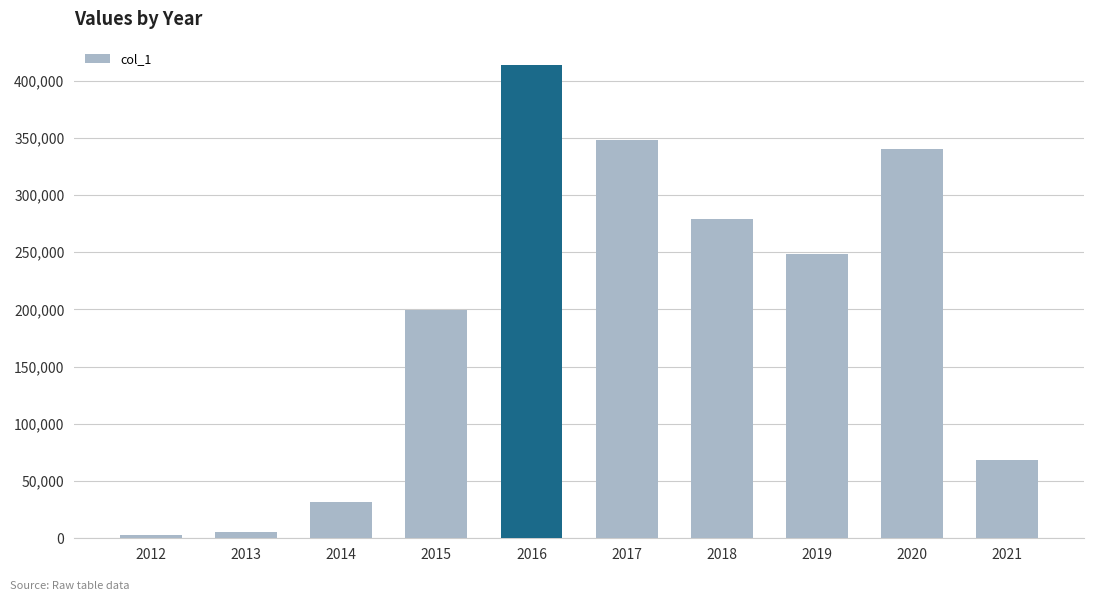

What is the approximate value at 2016?

413437.1